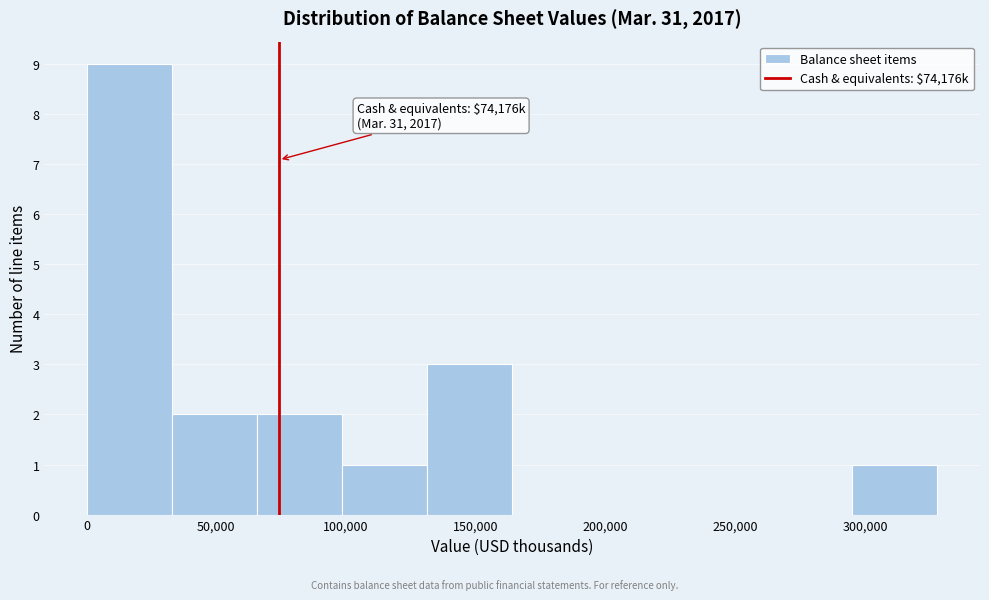

Over which range of the x-axis is the bar tallest?

0 to 35000